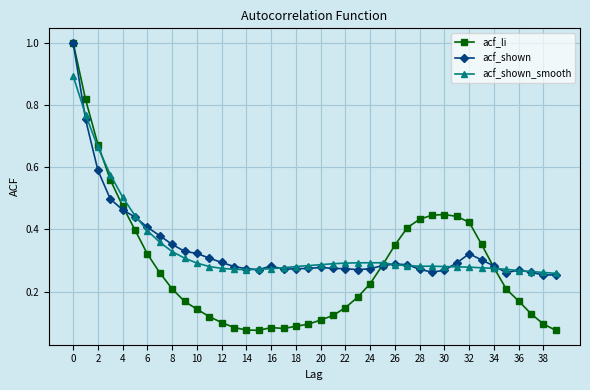

What is the greatest value displayed?

1.0